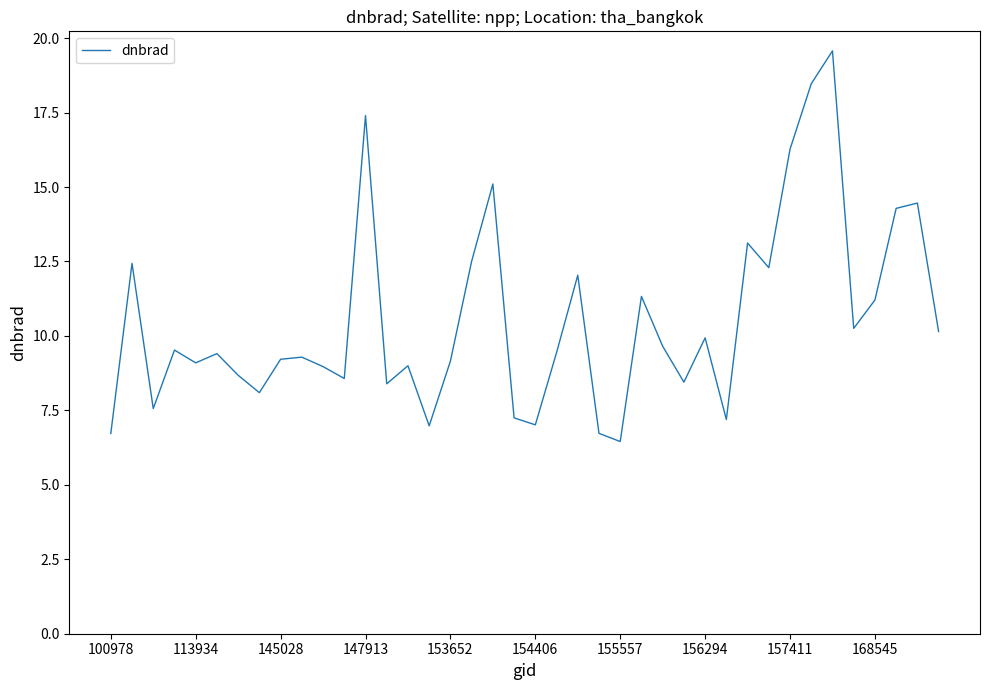

What is the smallest value displayed?

6.5